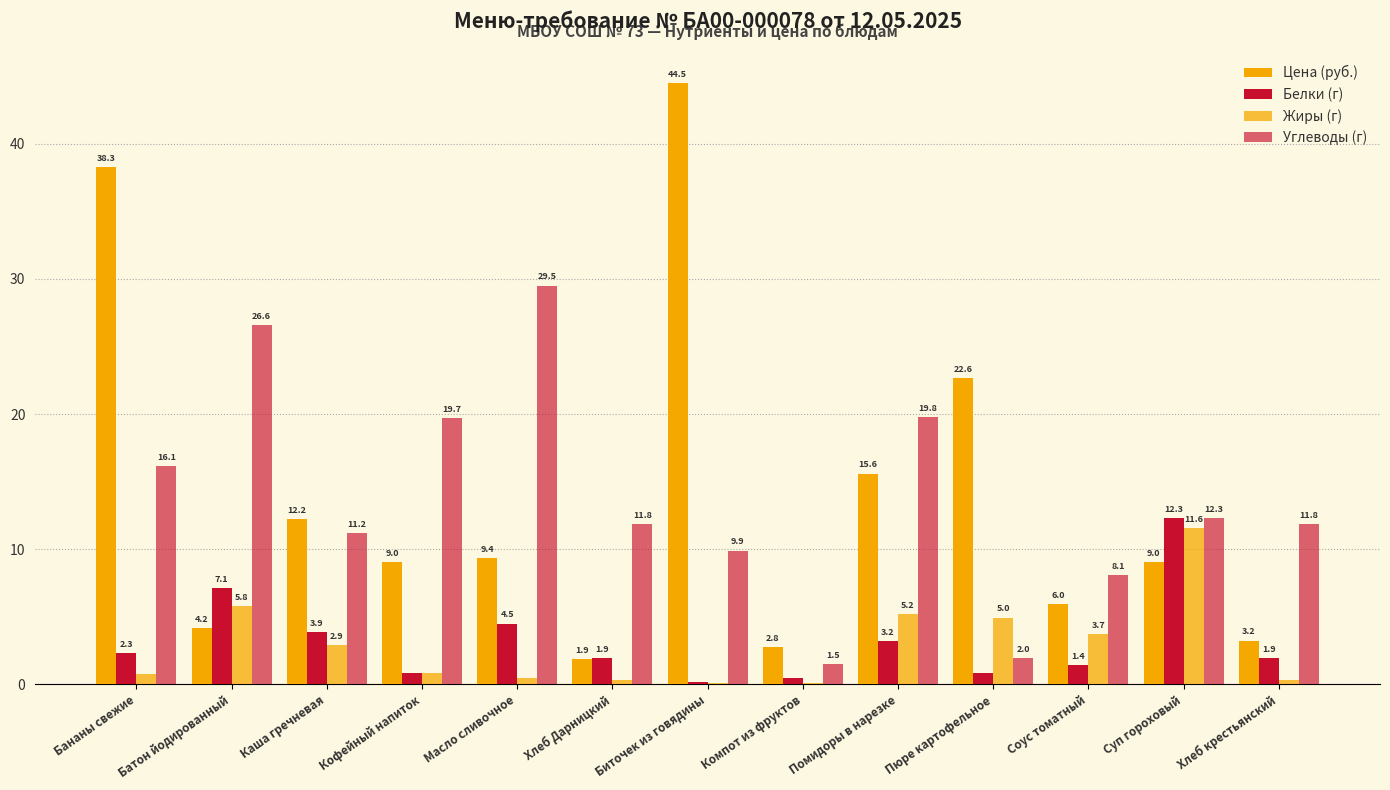

Count the number of data series in this chart.

4